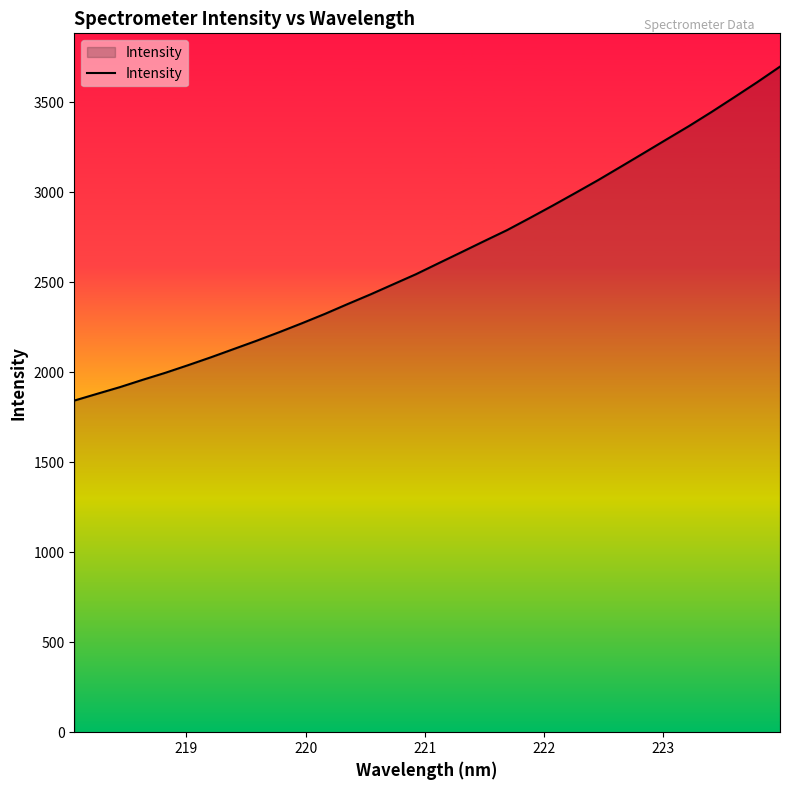

What is the minimum value shown in the chart?

1842.6